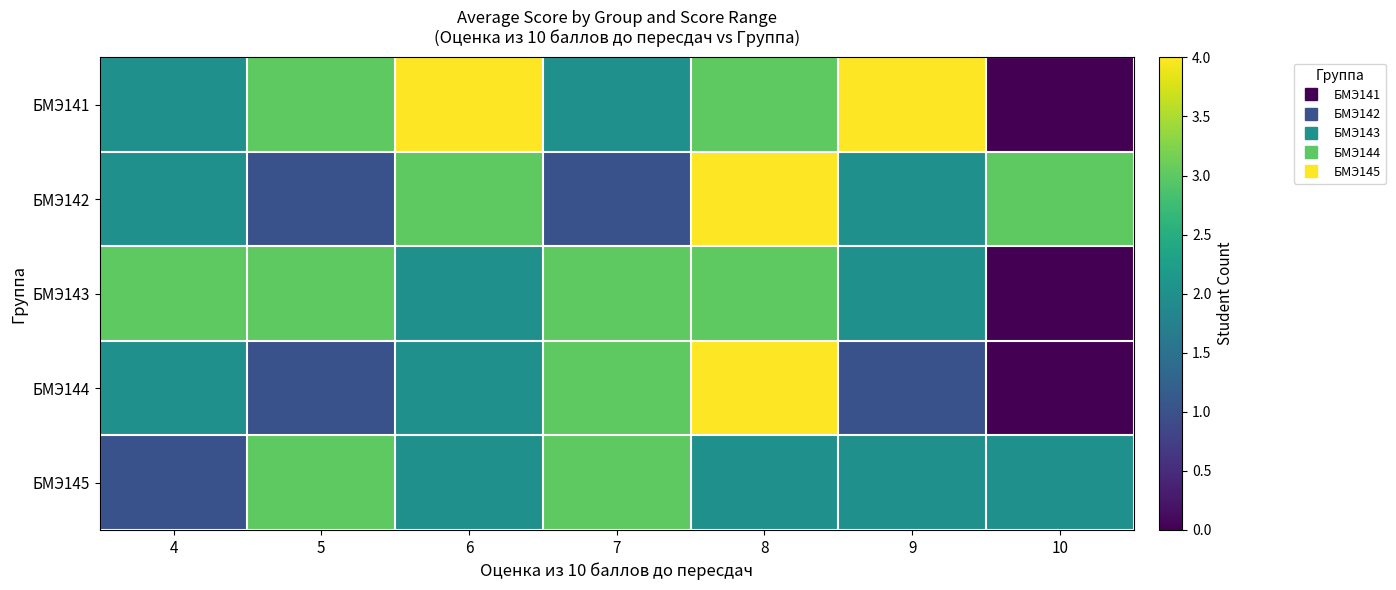

Reading left to right, transcribe all the data shown in this chart.

БМЭ141: 4=2	5=3	6=4	7=2	8=3	9=4	10=0
БМЭ142: 4=2	5=1	6=3	7=1	8=4	9=2	10=3
БМЭ143: 4=3	5=3	6=2	7=3	8=3	9=2	10=0
БМЭ144: 4=2	5=1	6=2	7=3	8=4	9=1	10=0
БМЭ145: 4=1	5=3	6=2	7=3	8=2	9=2	10=2